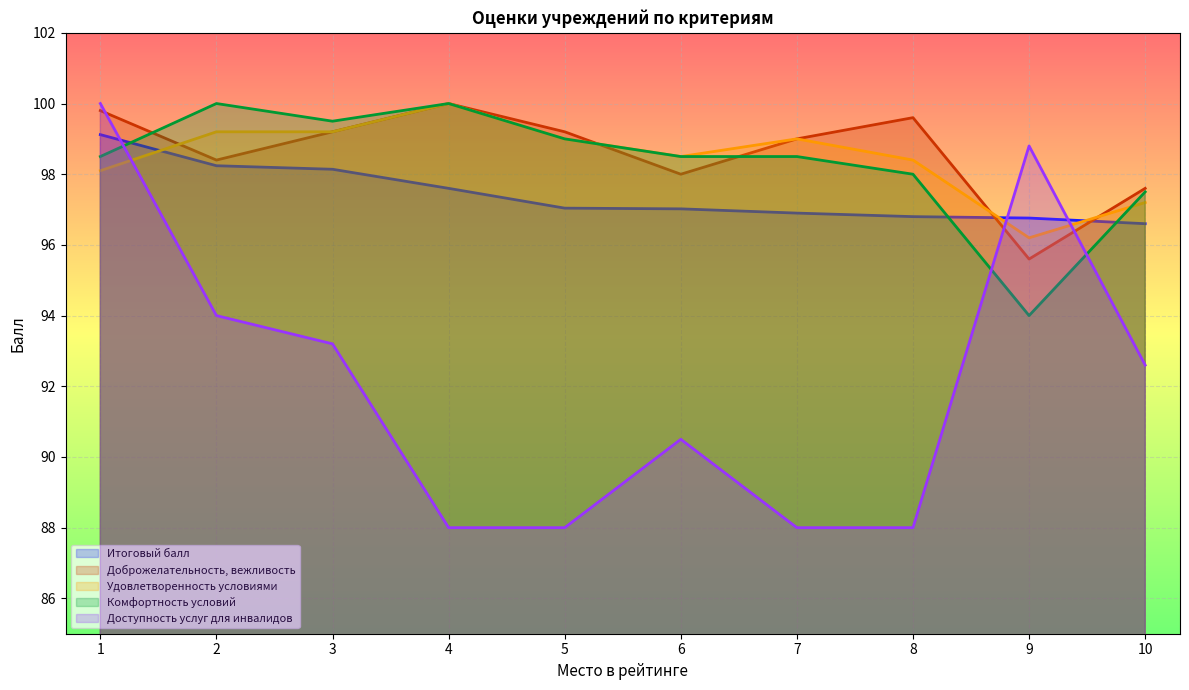

Which series has the widest spread of values?

Доступность услуг для инвалидов